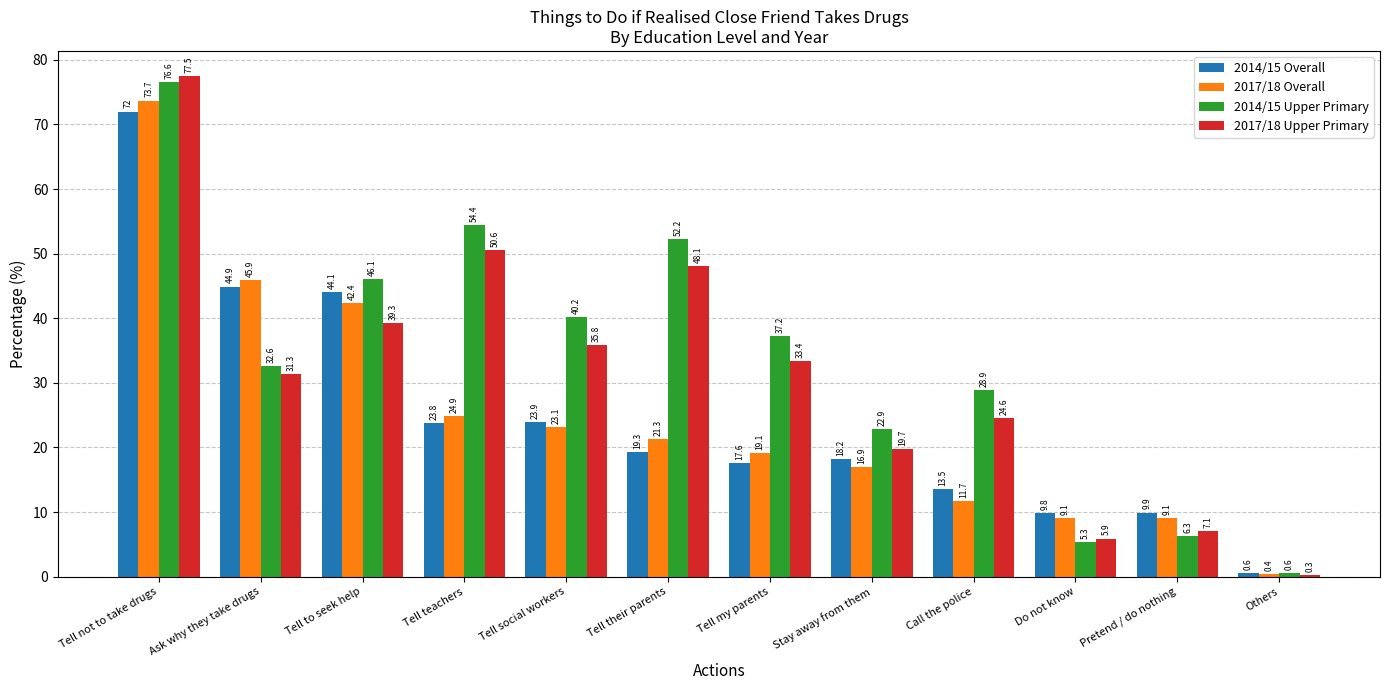

What is the sum of all 2017/18 Upper Primary values?

373.6